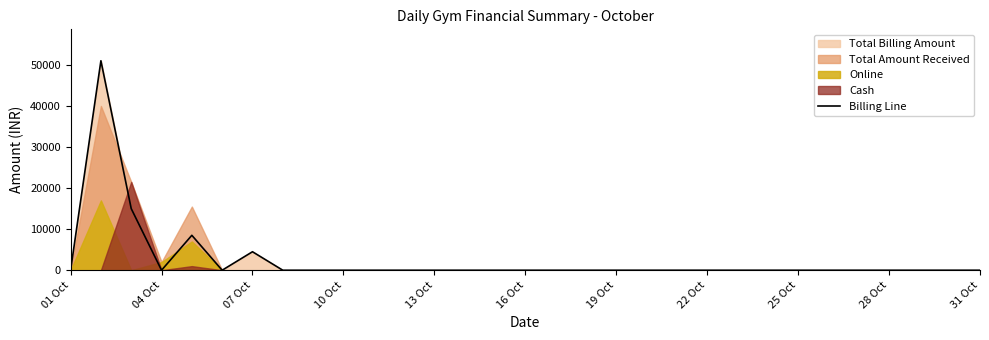

The value of Billing Line at 25 Oct is 0. True or false?

True